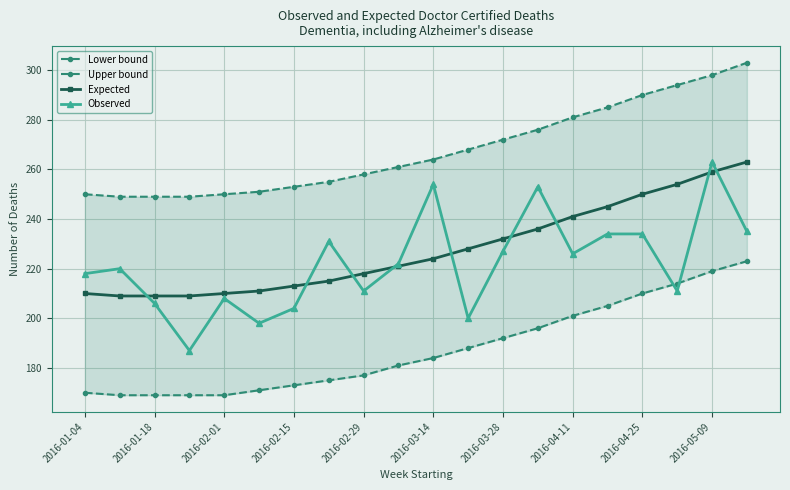

How many categories are shown in the chart?

20